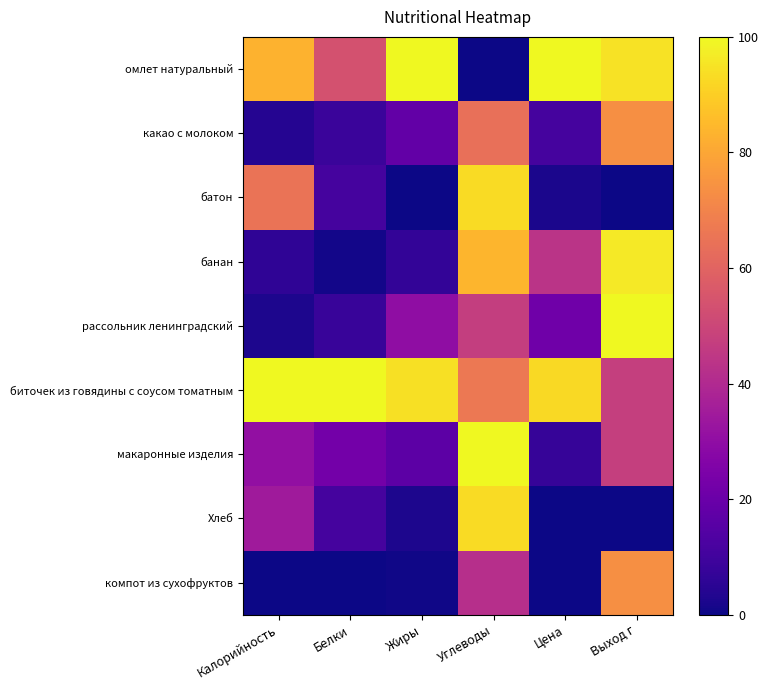

Between Жиры and Углеводы, which is larger?

Жиры